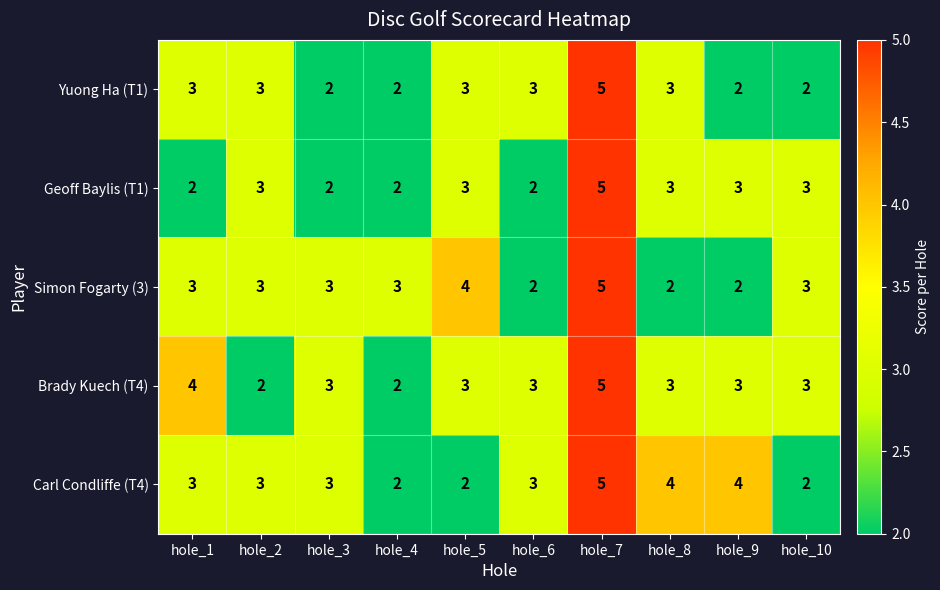

What is the difference between the maximum and minimum values in the Brady Kuech (T4) series?

3